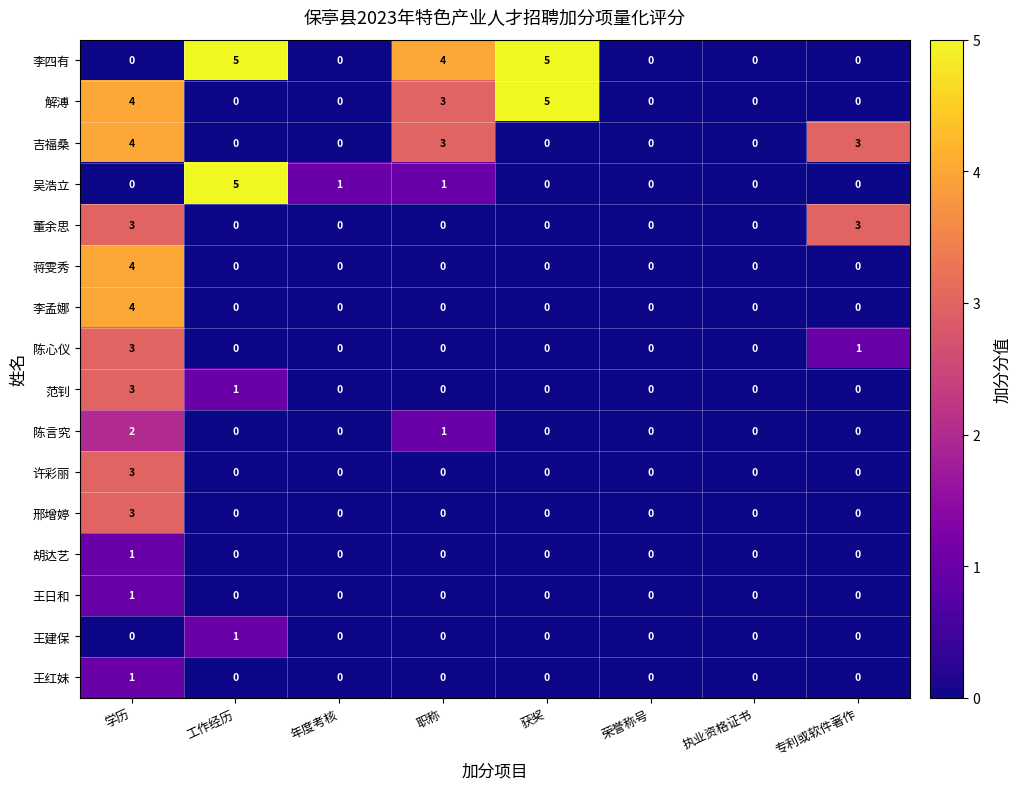

Count the 解溥 values in the range 0 to 4.

7